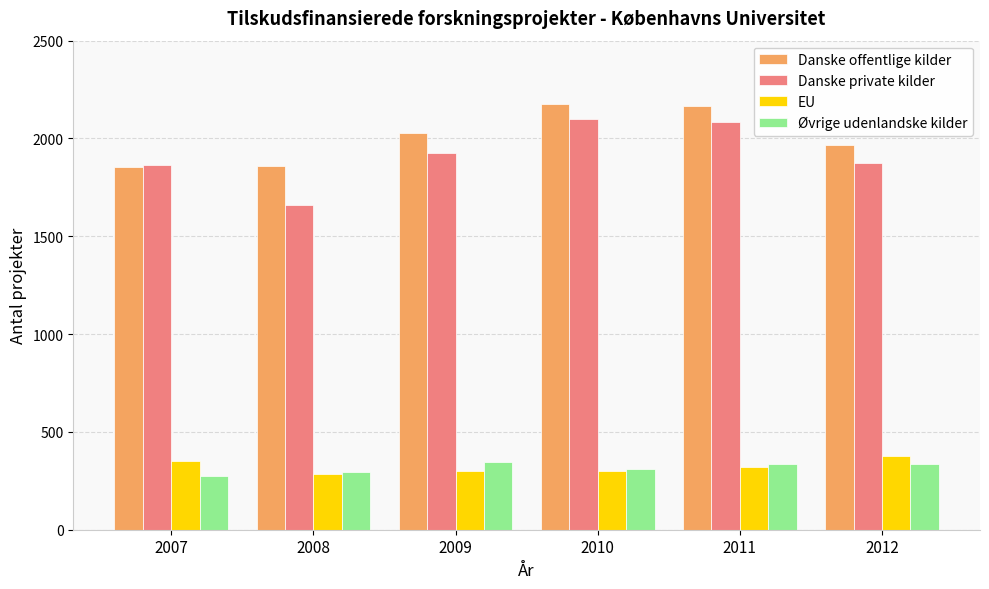

Is it true that Øvrige udenlandske kilder equals 108 at 2012?

False